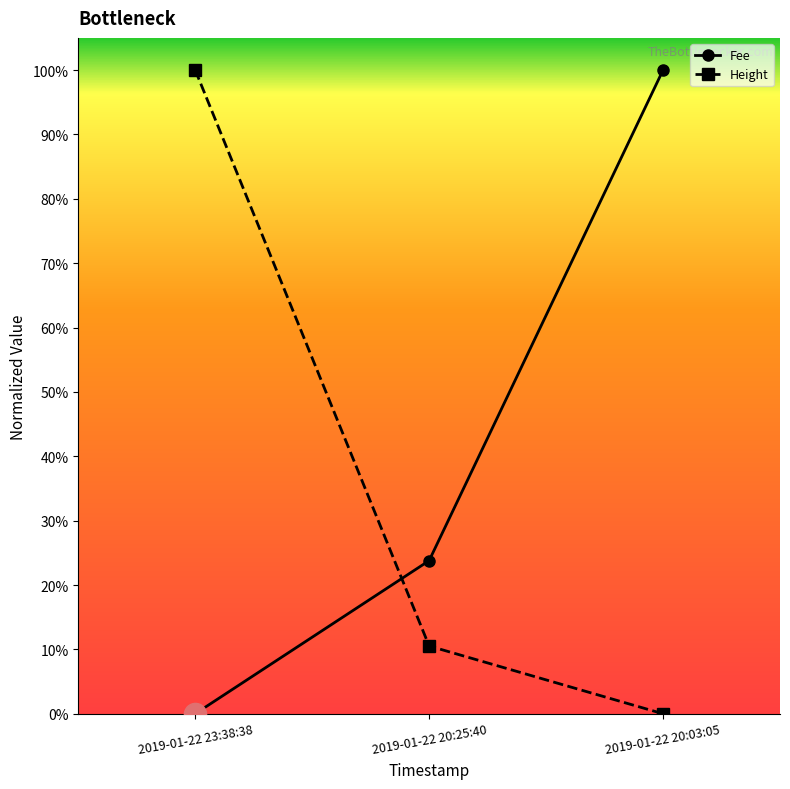

Between 2019-01-22 23:38:38 and 2019-01-22 20:25:40, which series saw the biggest shift?

Height